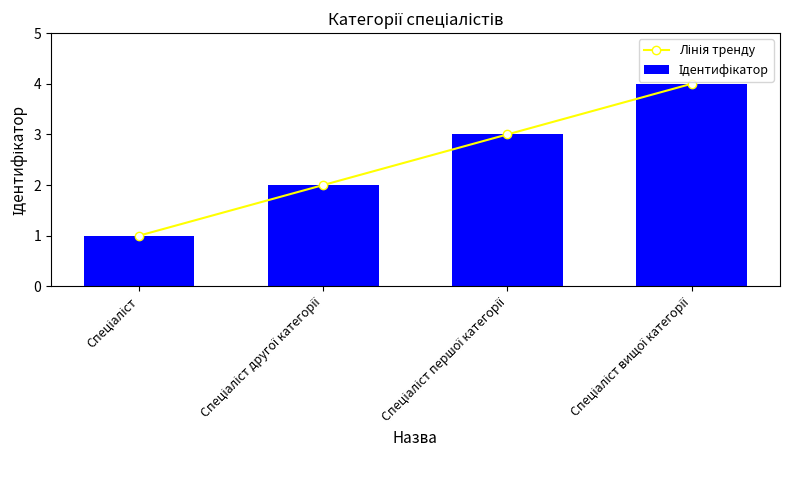

Which series has the largest total across all categories?

Лінія тренду